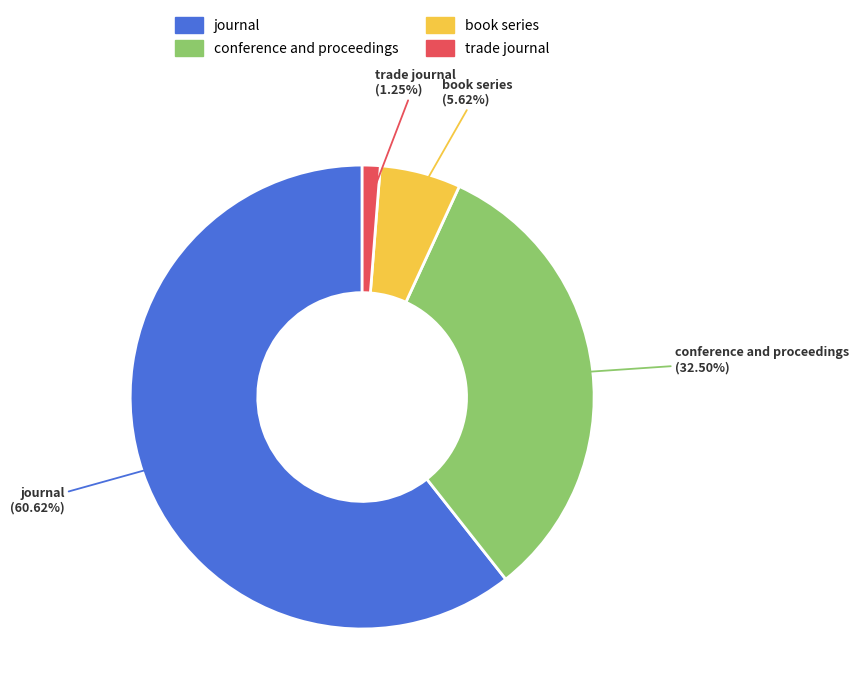

What portion of the pie excludes journal?

39.4%